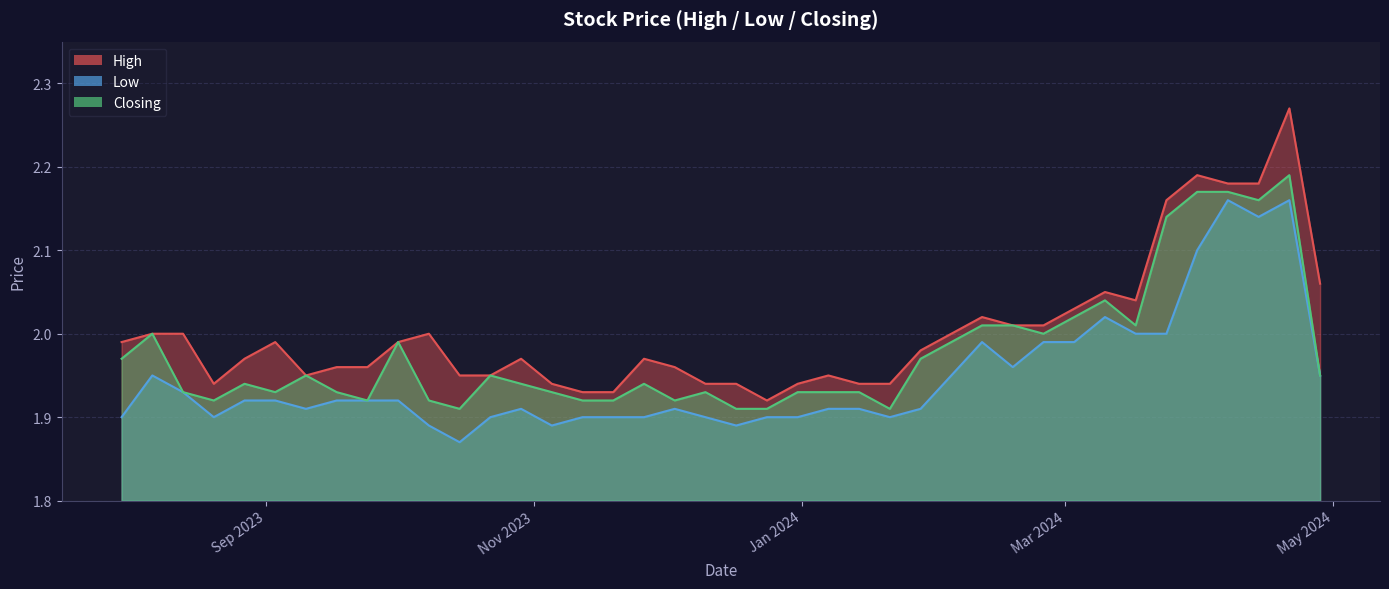

What is the difference between the highest and lowest values at 04/02/2024?

0.1